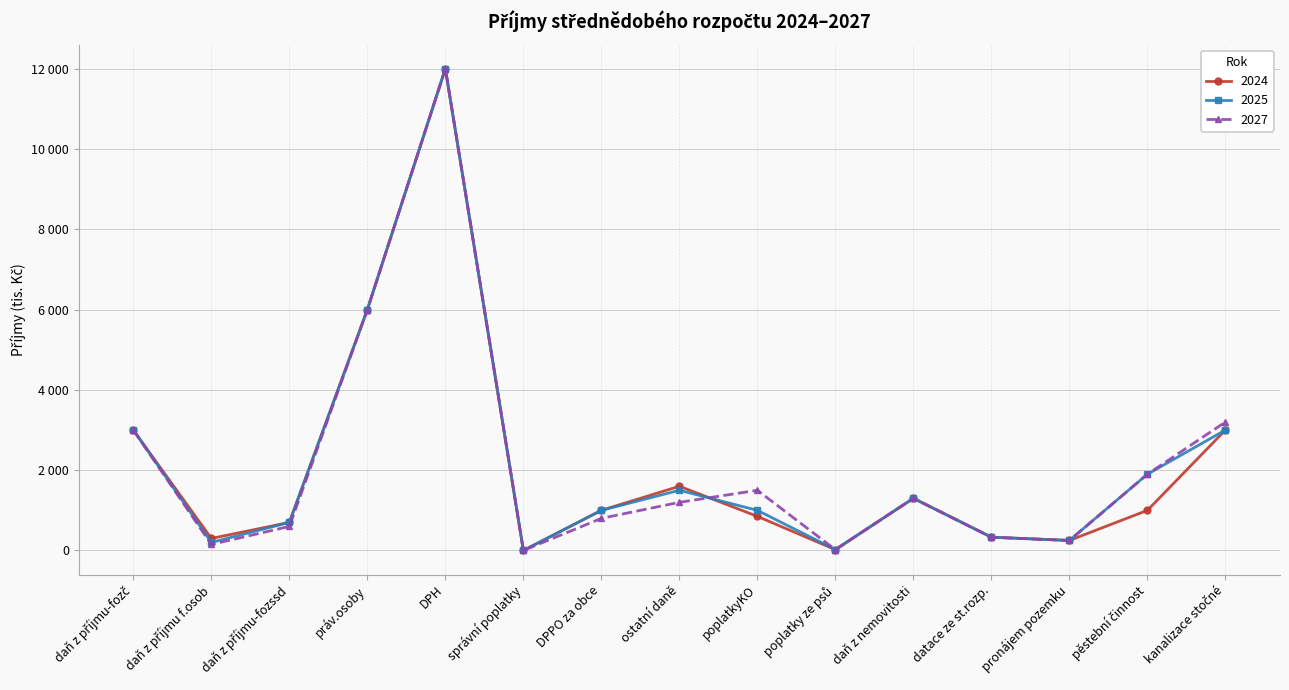

Does the chart have visible grid lines?

Yes